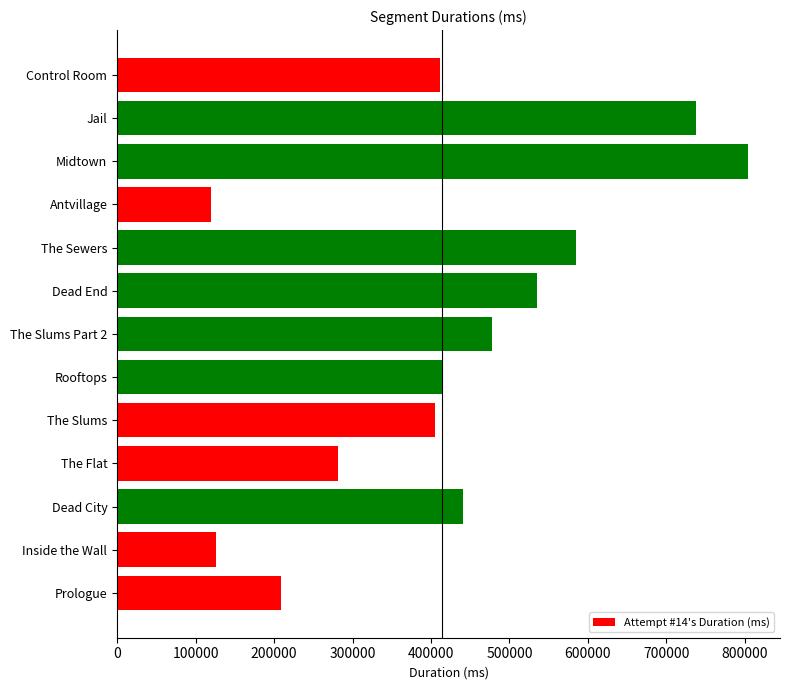

What is the maximum value shown in the chart?

804549